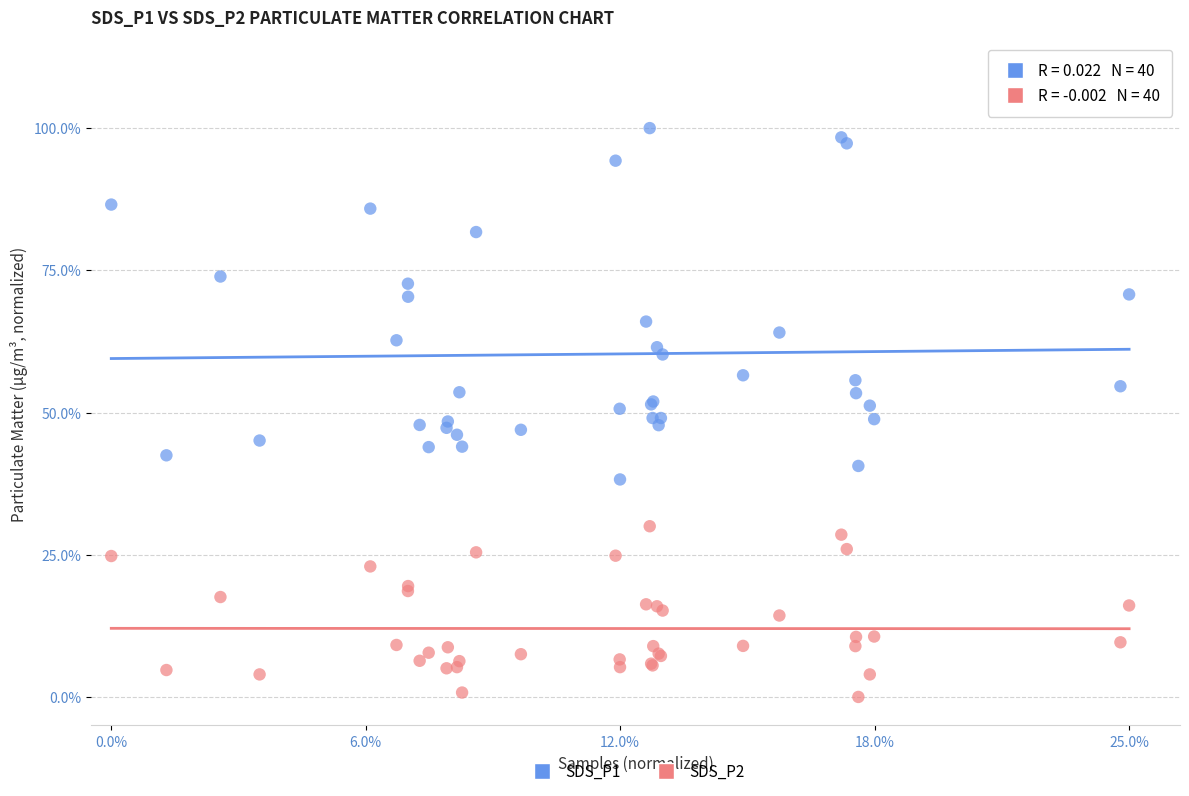

What are all the series names shown in the legend?

SDS_P1, SDS_P2